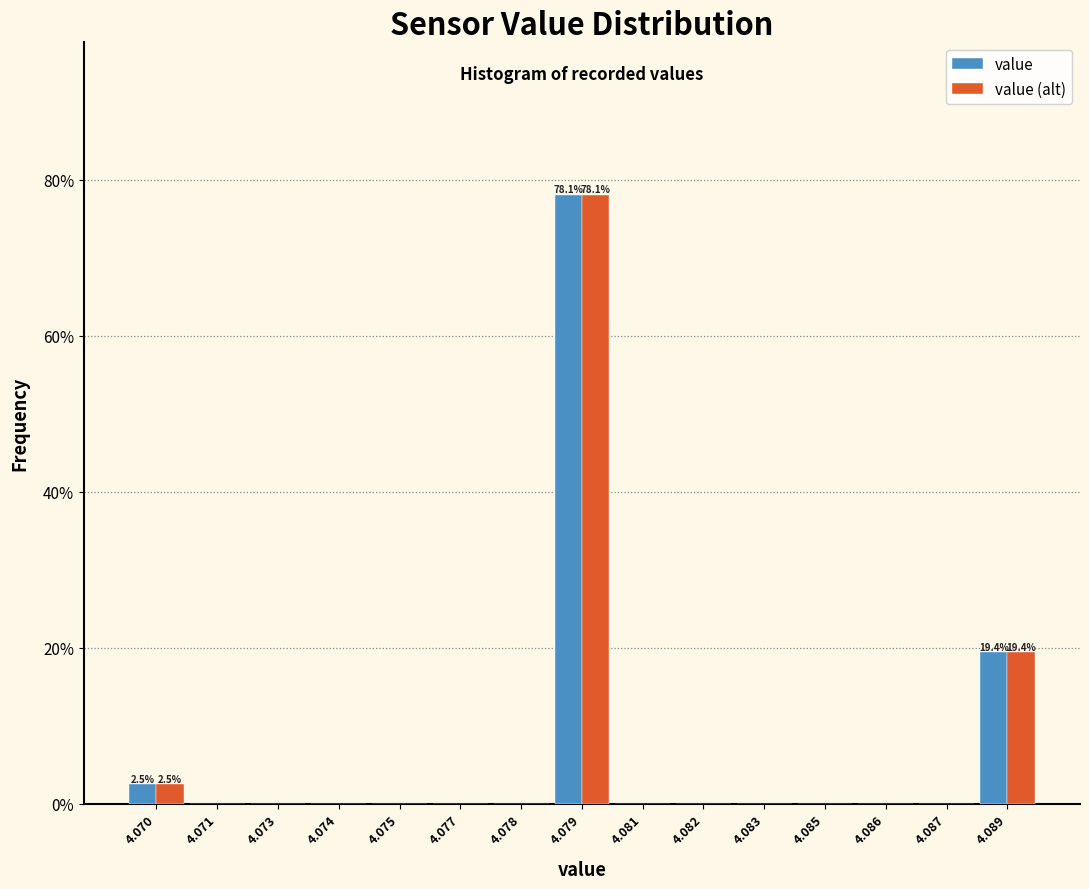

Reading left to right, list all the values displayed in this chart.

value: 4.070=2.5	4.071=0.0	4.073=0.0	4.074=0.0	4.075=0.0	4.077=0.0	4.078=0.0	4.079=78.1	4.081=0.0	4.082=0.0	4.083=0.0	4.085=0.0	4.086=0.0	4.087=0.0	4.089=19.4
value (alt): 4.070=2.5	4.071=0.0	4.073=0.0	4.074=0.0	4.075=0.0	4.077=0.0	4.078=0.0	4.079=78.1	4.081=0.0	4.082=0.0	4.083=0.0	4.085=0.0	4.086=0.0	4.087=0.0	4.089=19.4